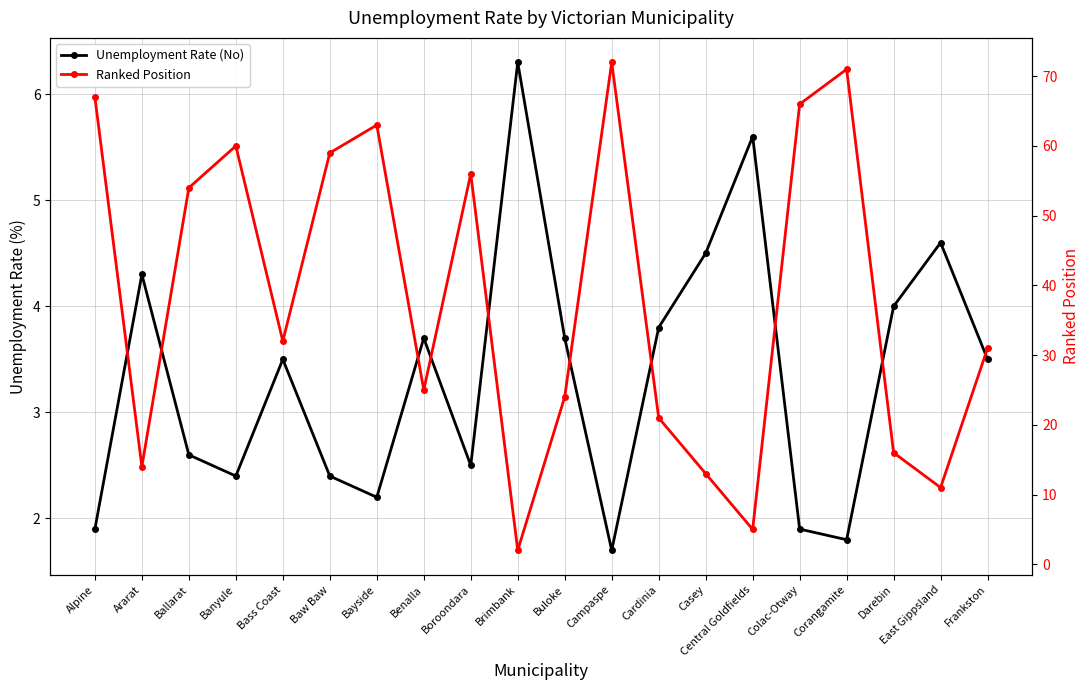

True or false: Unemployment Rate (No) and Ranked Position cross at least once.

True